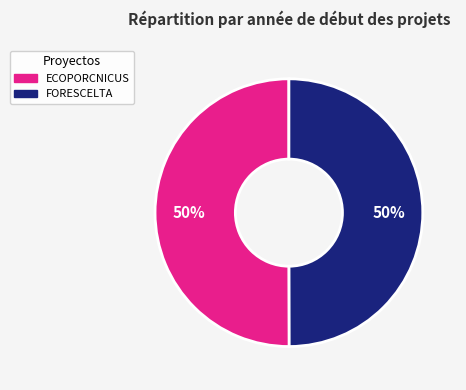

True or false: FORESCELTA accounts for 50% of the total.

True